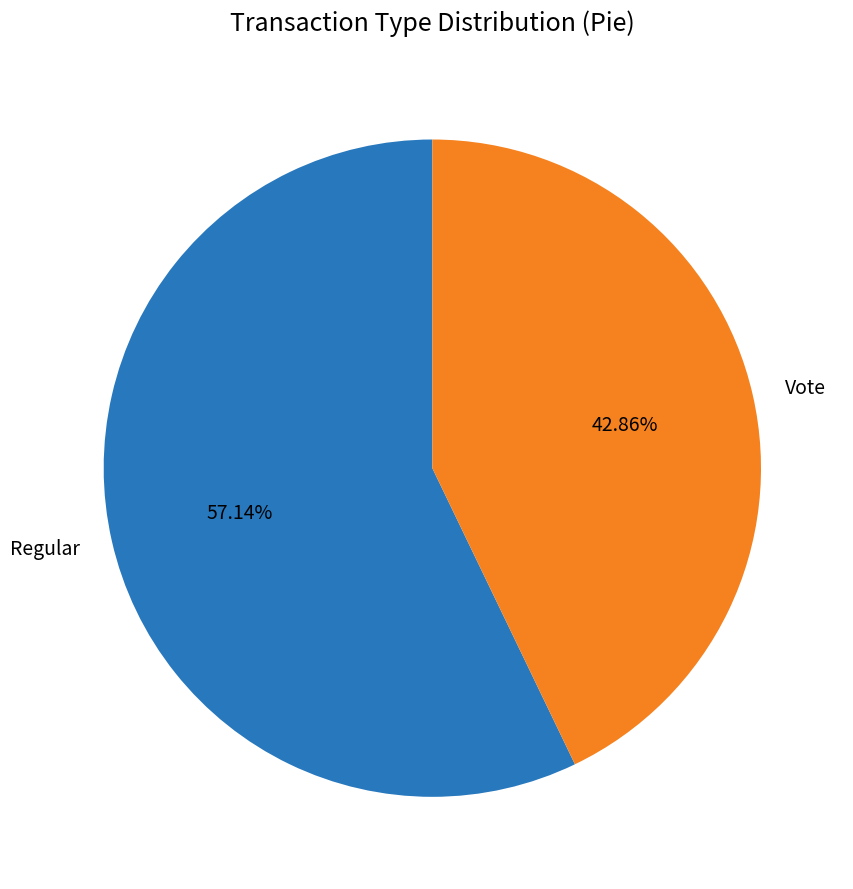

What is the ratio of the value at Regular to the value at Vote?

1.3